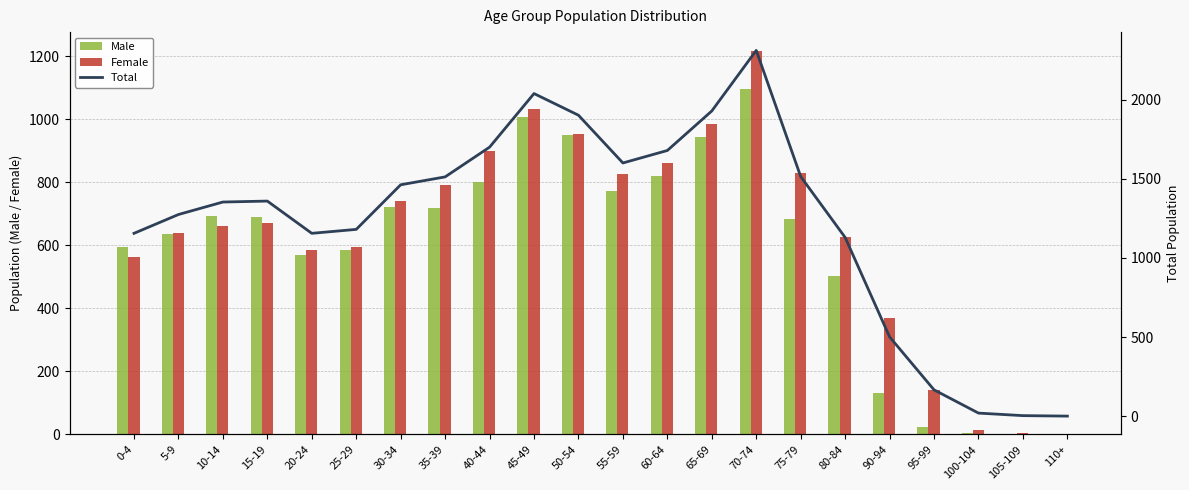

Which label corresponds to the smallest value in the chart?

105-109